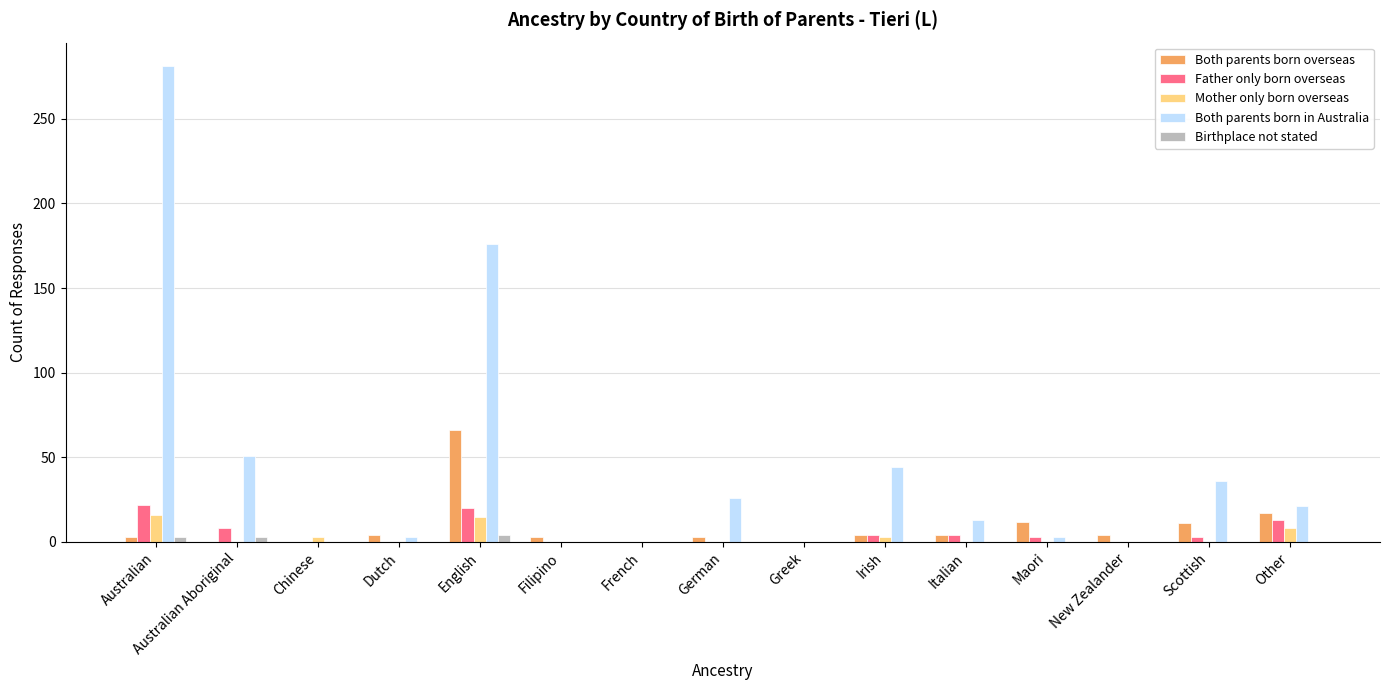

Count the Father only born overseas values in the range 0 to 8.

12